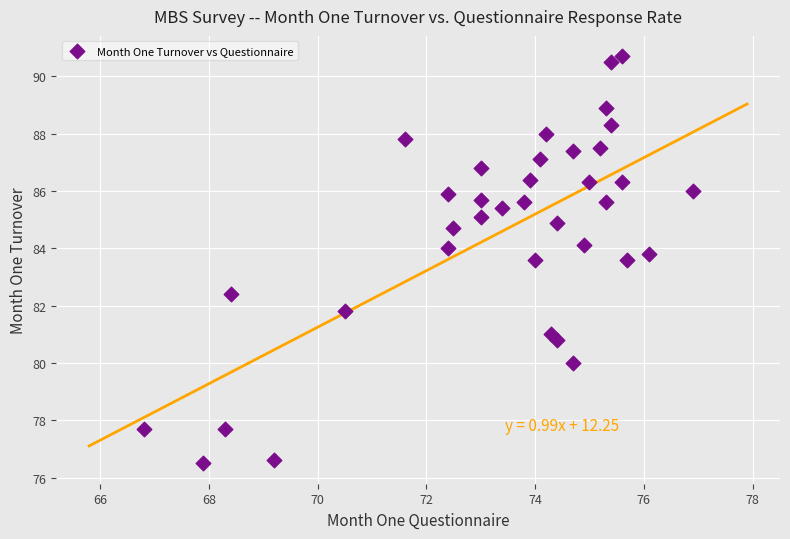

What is the range of X values (max minus min)?

10.1